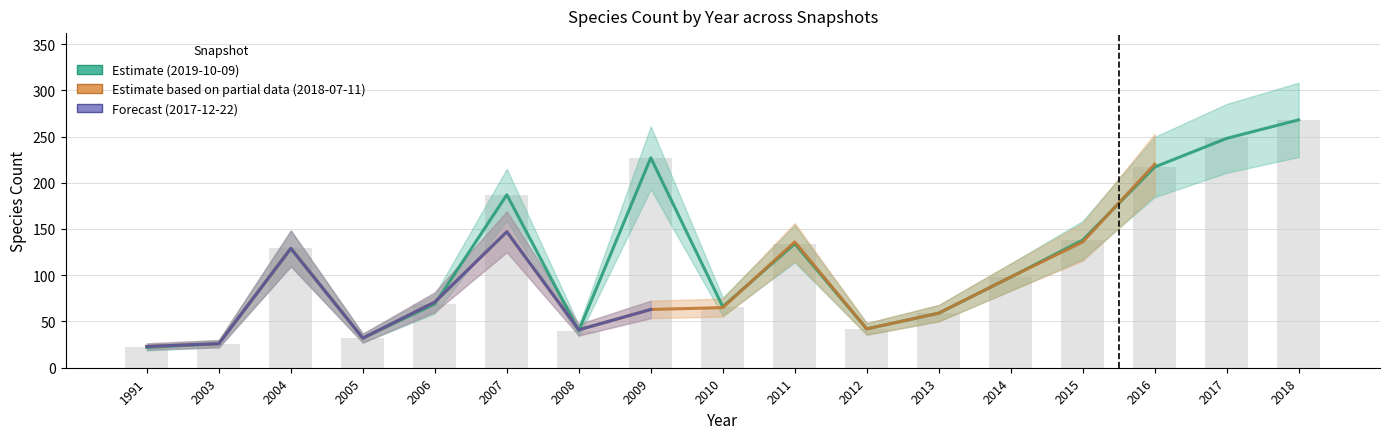

Which series has the largest range (max minus min)?

2019-10-09